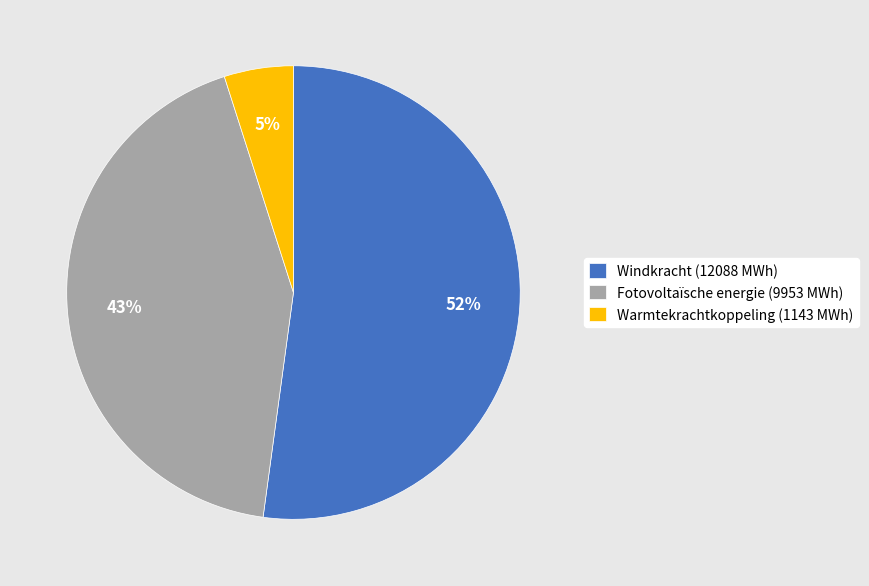

To the nearest percent, what is the average slice percentage?

33%